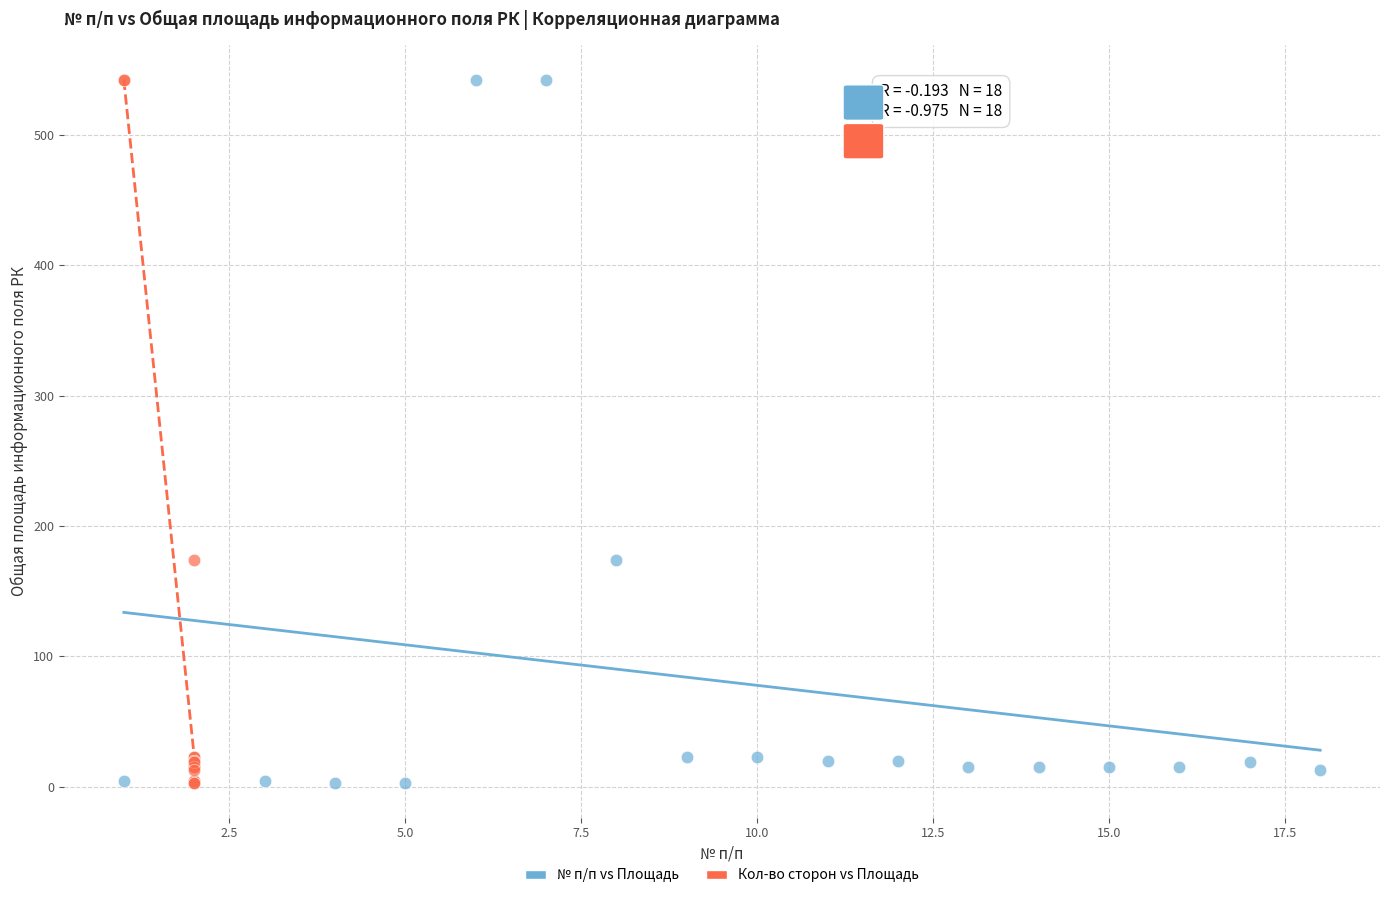

What are all the series names shown in the legend?

№ п/п vs Площадь, Кол-во сторон vs Площадь